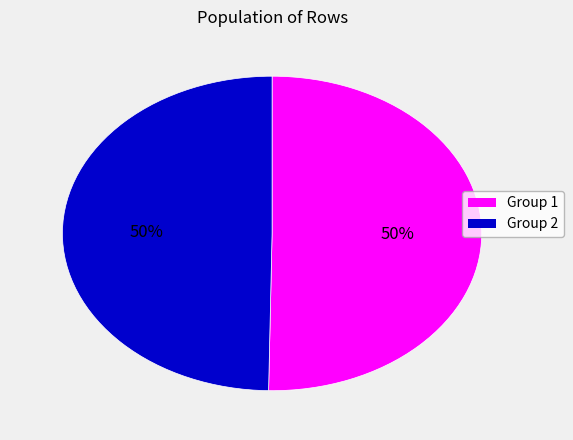

To the nearest percent, what is the average slice percentage?

50%